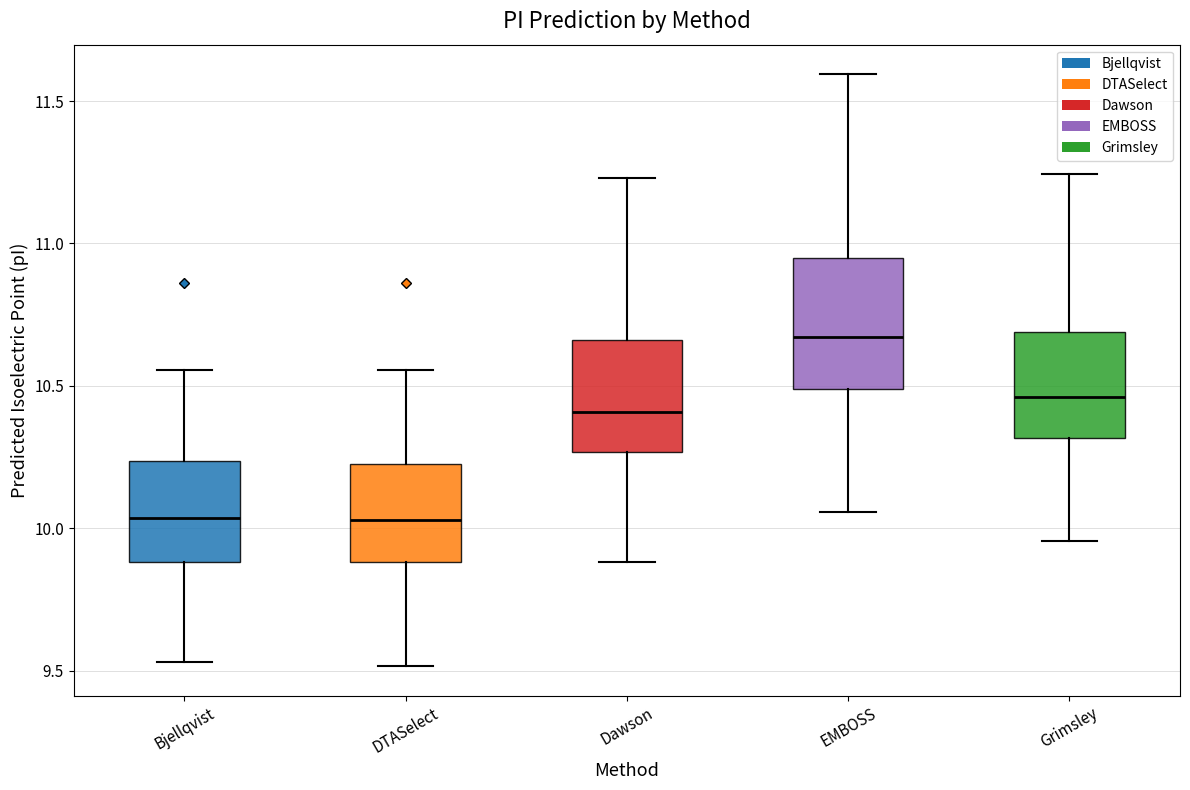

Where is the lower edge of the box for DTASelect on the y-axis? The values are not printed on the chart, so give them approximately, as read against the axis.

9.90